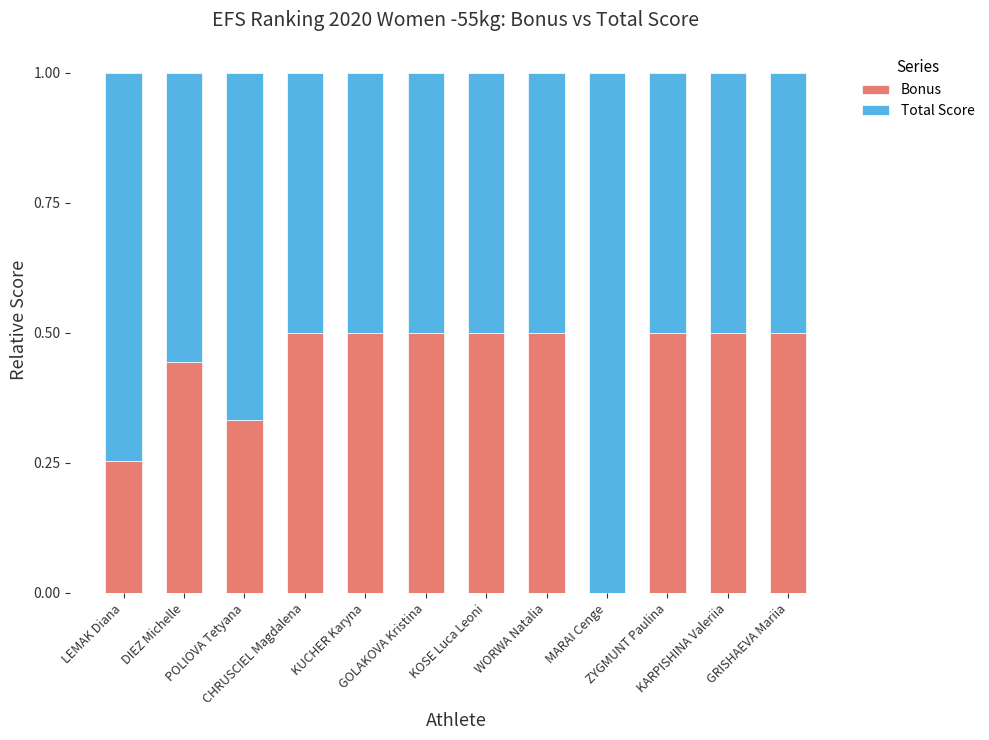

What is the sum of all Bonus values?

5.0